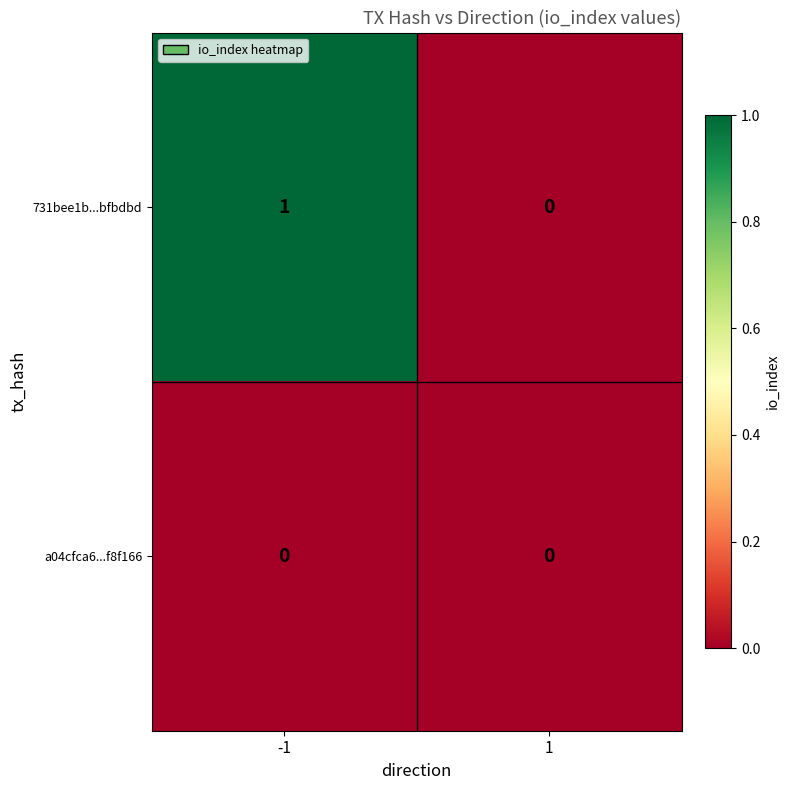

Which series changed the most between -1 and 1?

731bee1b...bfbdbd